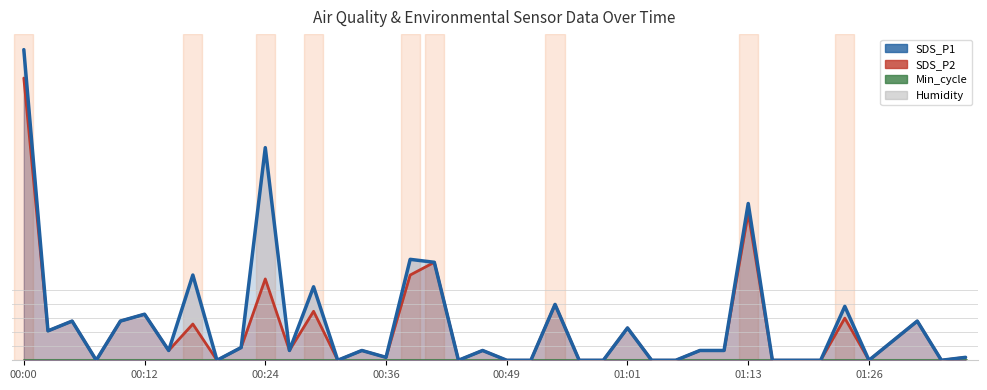

What is the label of the 11th point from the right?

29